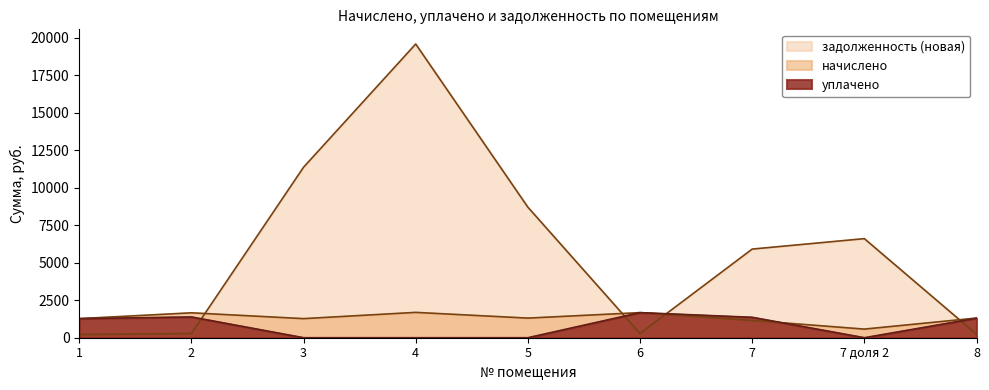

What is the label of the 3rd point from the right?

7